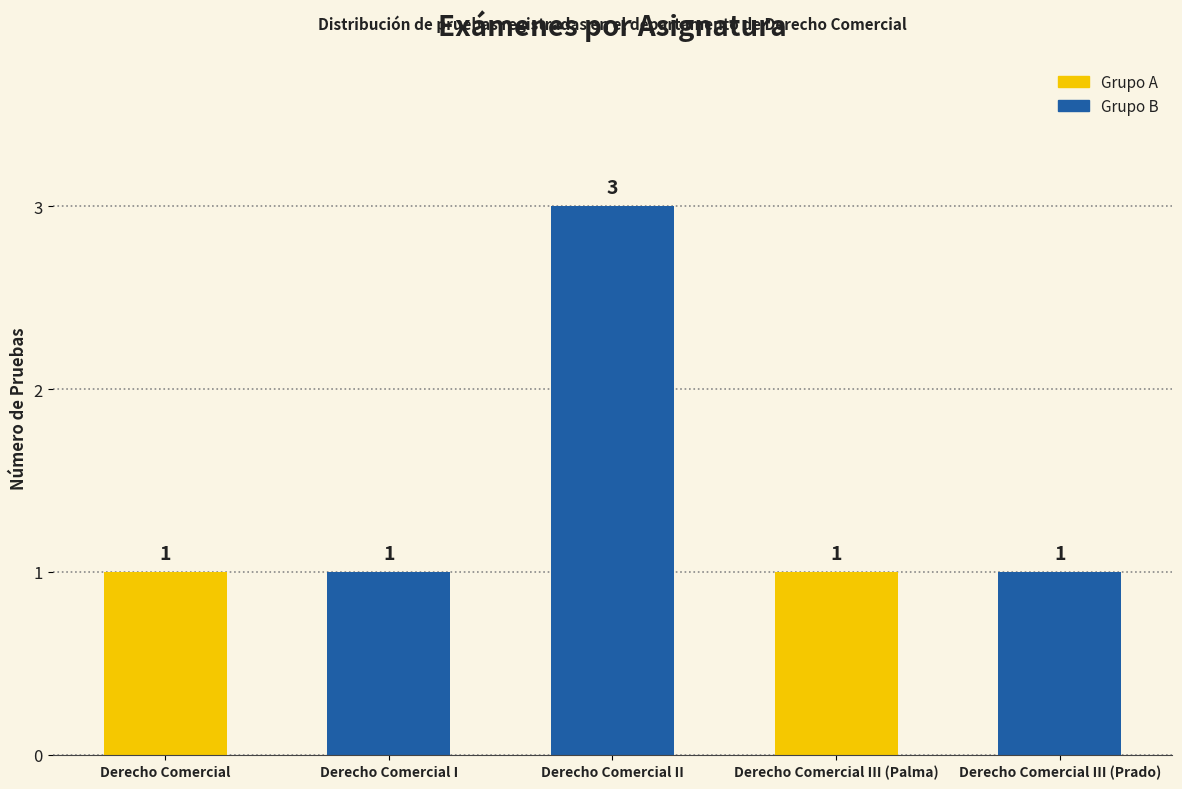

Reading left to right, list all the values displayed in this chart.

Derecho Comercial=1	Derecho Comercial I=1	Derecho Comercial II=3	Derecho Comercial III (Palma)=1	Derecho Comercial III (Prado)=1